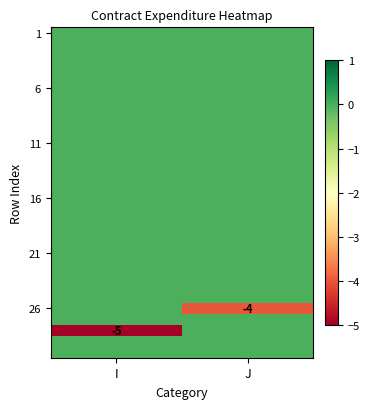

What is the smallest value displayed?

-5